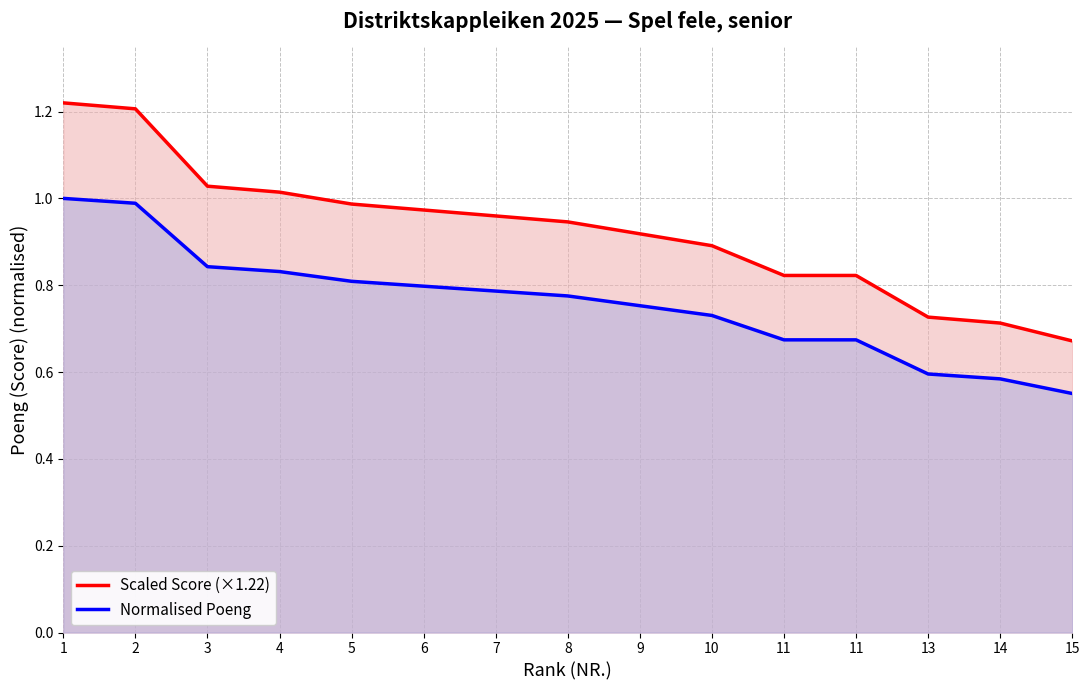

List the series in order of their peak value, highest first.

Scaled Score (×1.22), Normalised Poeng